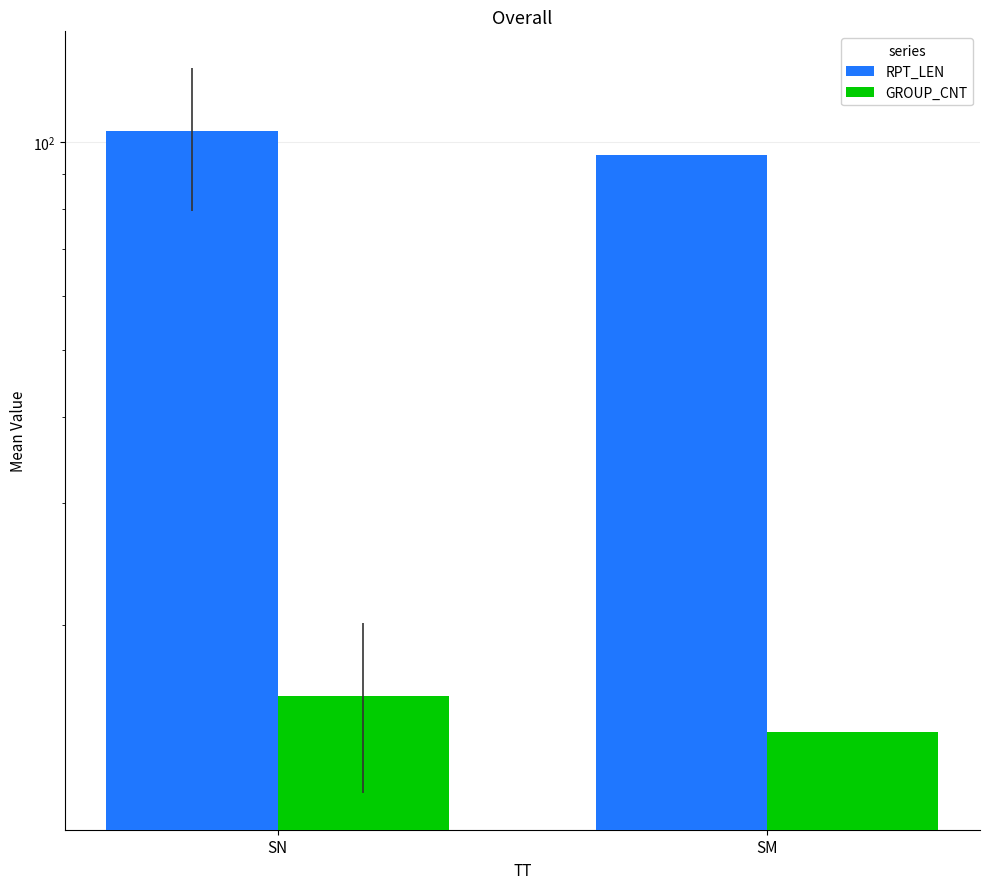

Which series has the largest total across all categories?

RPT_LEN